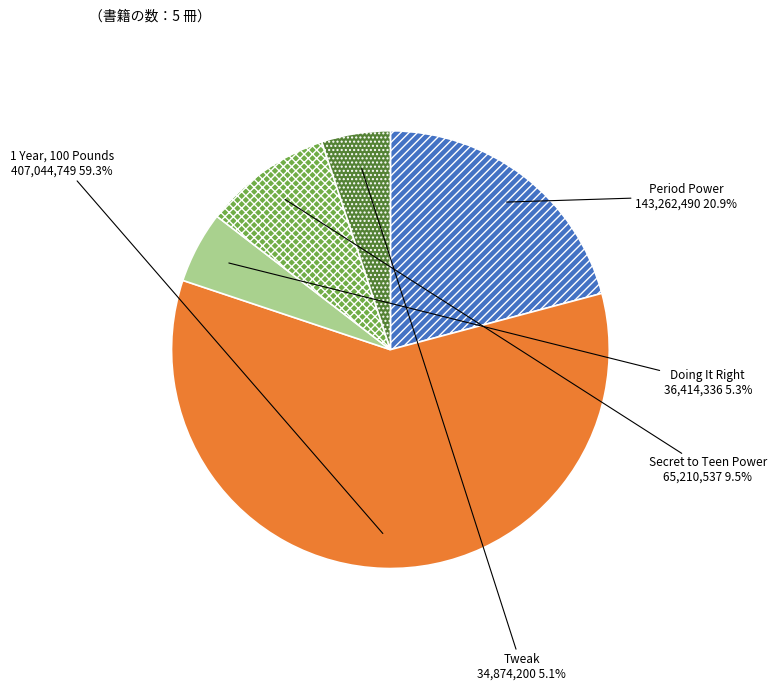

To the nearest percent, what is the difference between the largest and smallest slice percentages?

54%